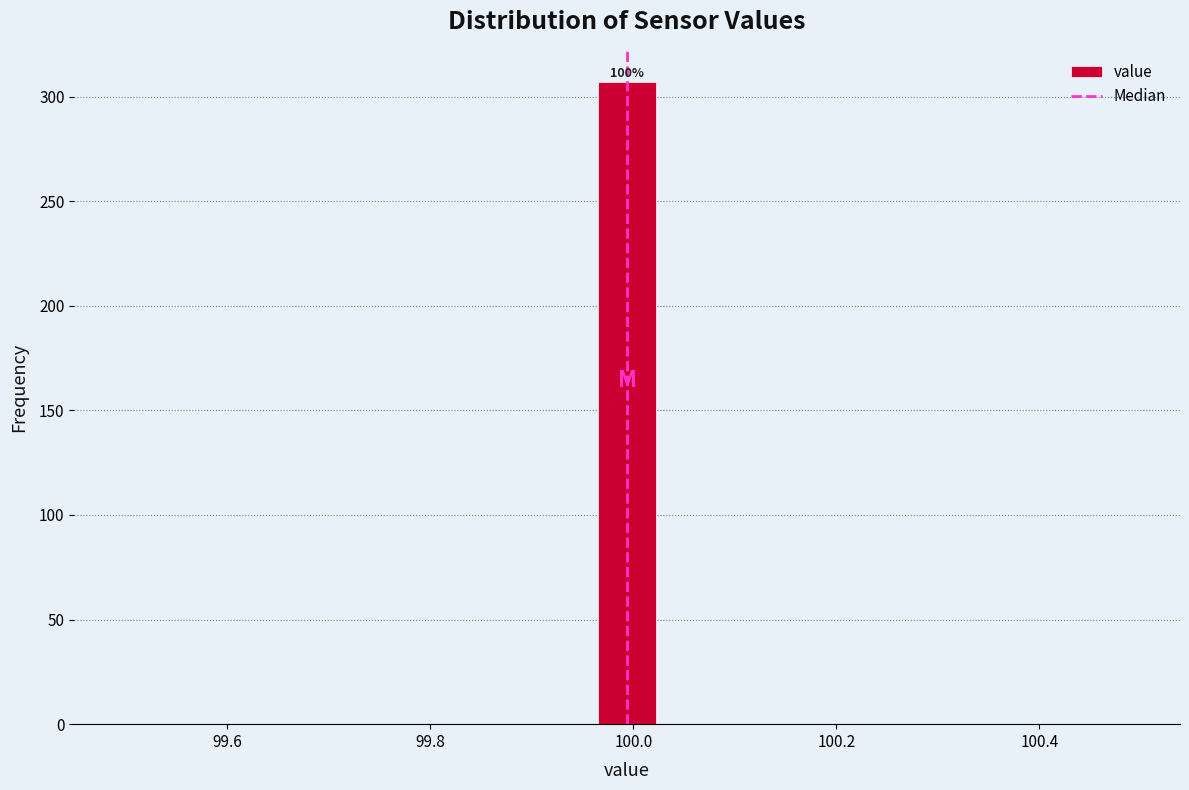

Around what value on the x-axis is the tallest bar? Give the approximate position of its centre, as read against the axis.

100.00